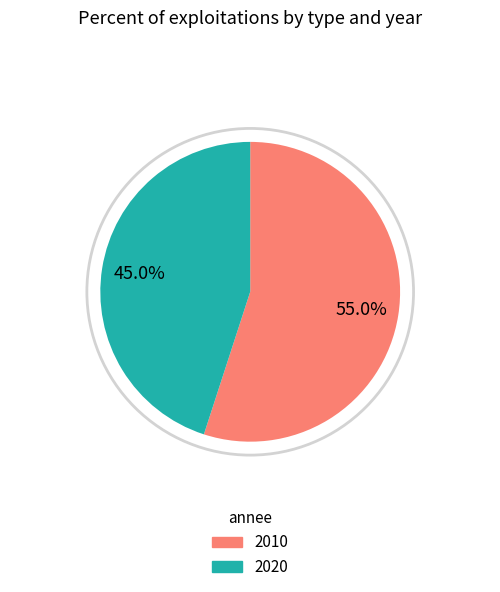

Does any single category account for the majority?

Yes